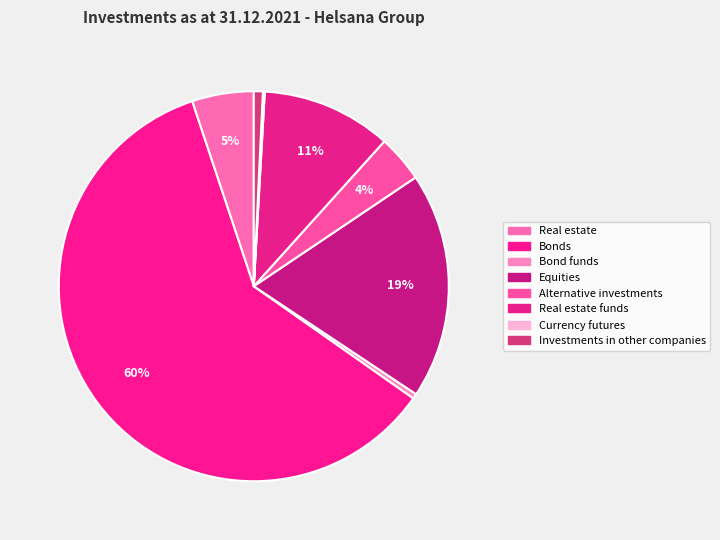

To the nearest percent, what portion does Real estate represent?

5%